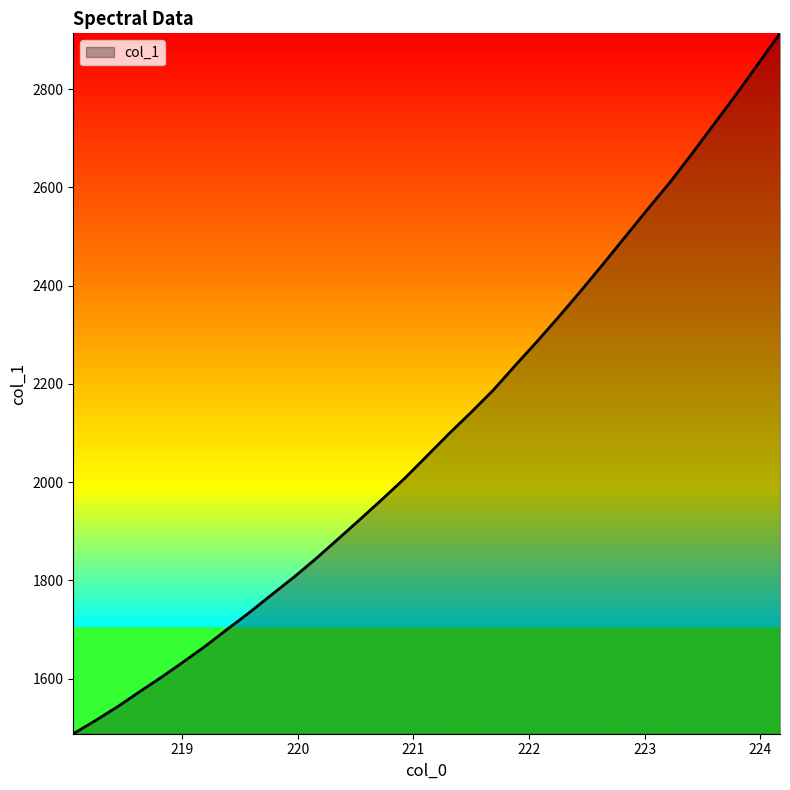

What is the difference between the maximum and minimum values?

1425.9